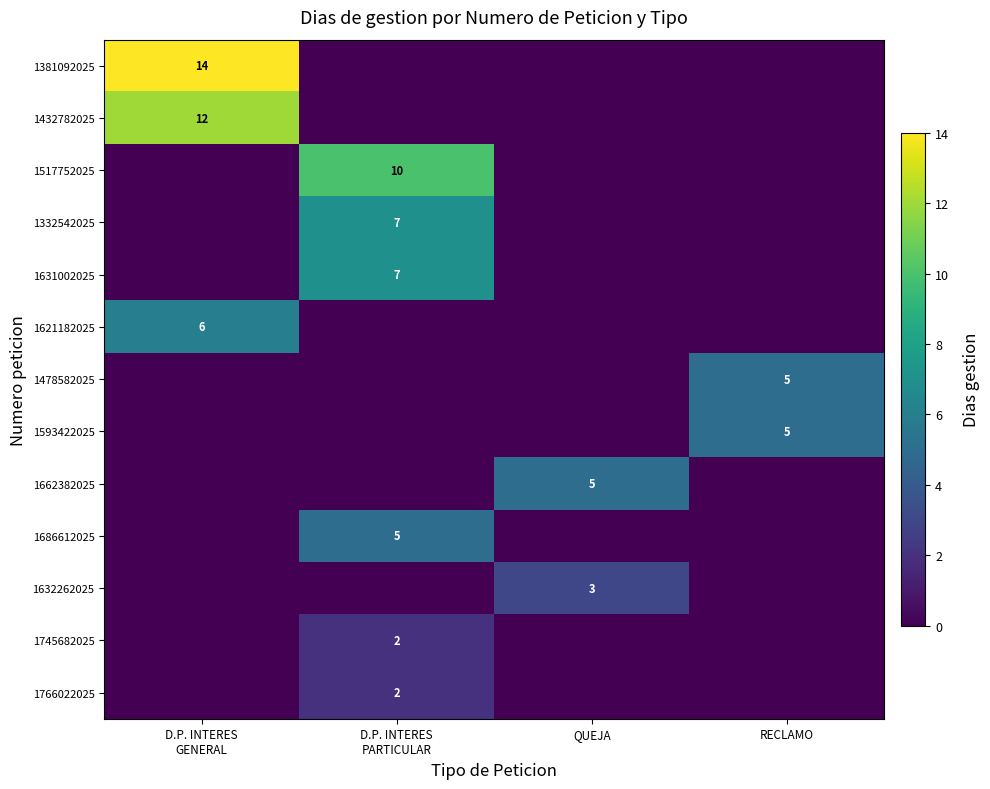

List the labels in order of row_4 value, largest first.

D.P. INTERES
PARTICULAR, D.P. INTERES
GENERAL, QUEJA, RECLAMO